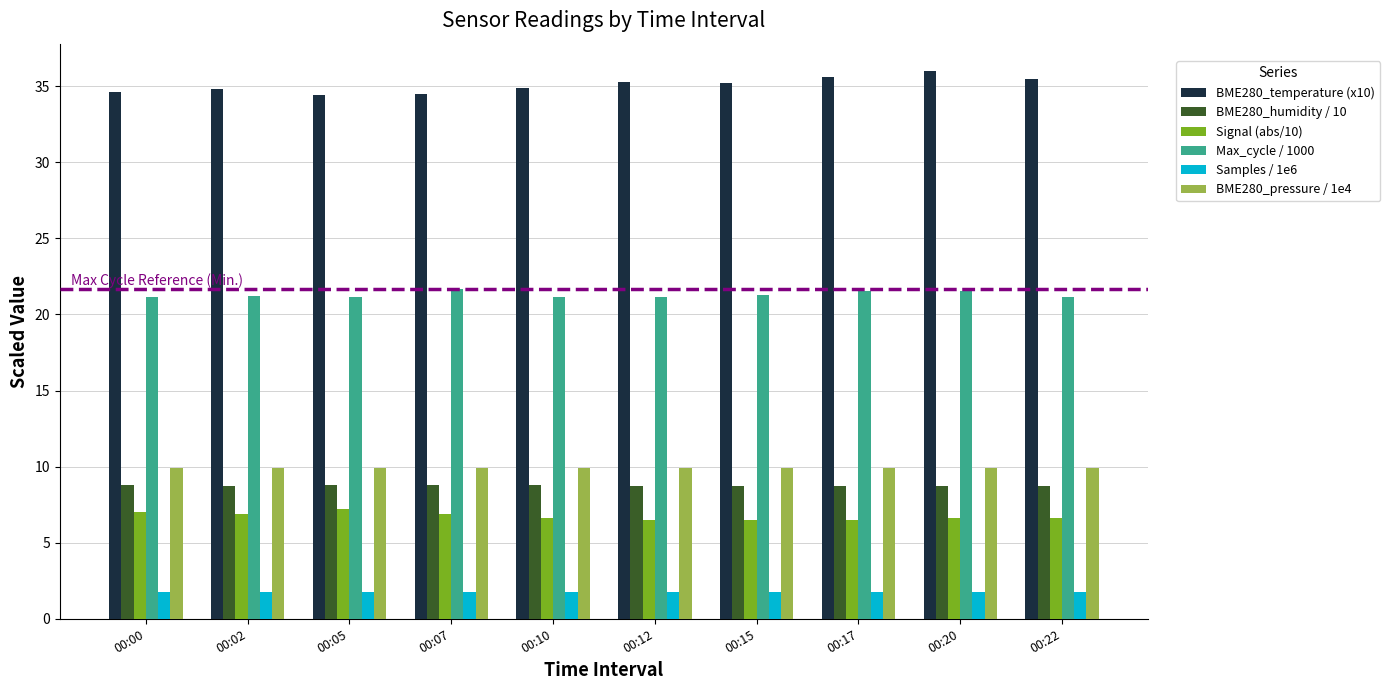

True or false: BME280_temperature (x10) has a value of 23.7 at 00:10.

False